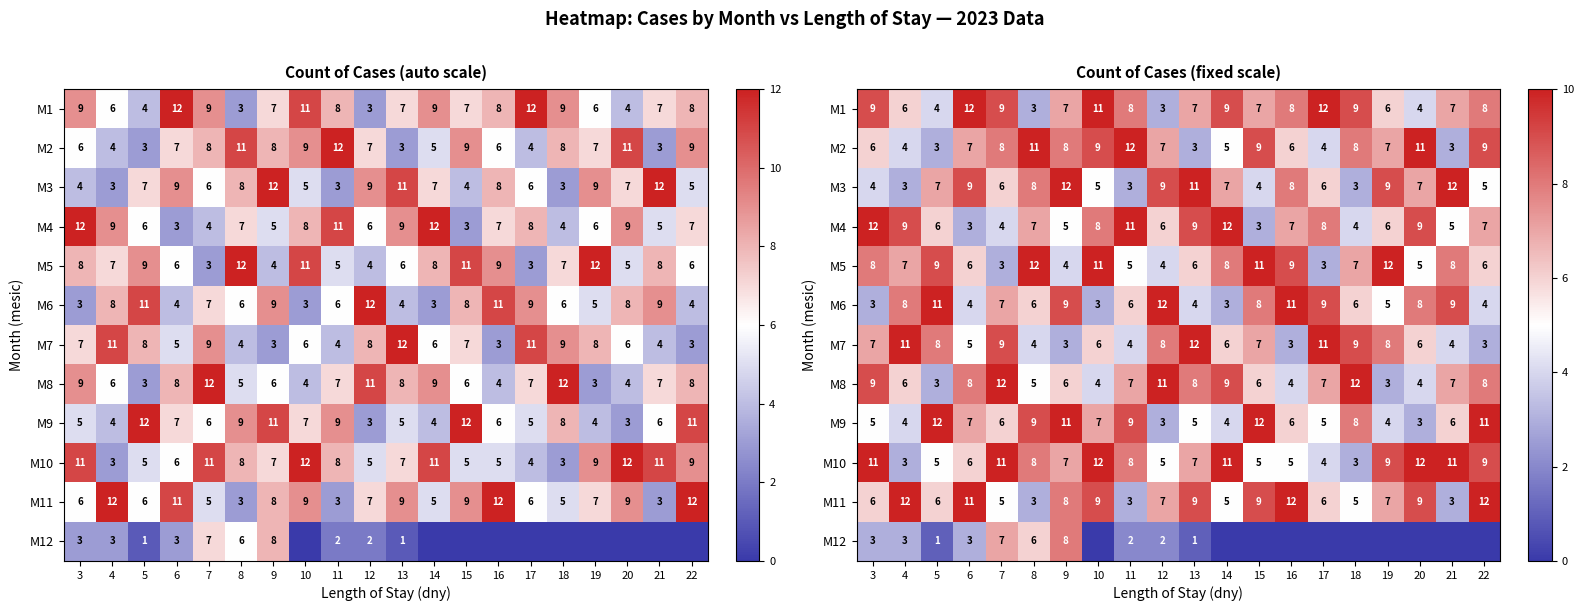

What is the sum of the M7 values at 18 and 20?

15